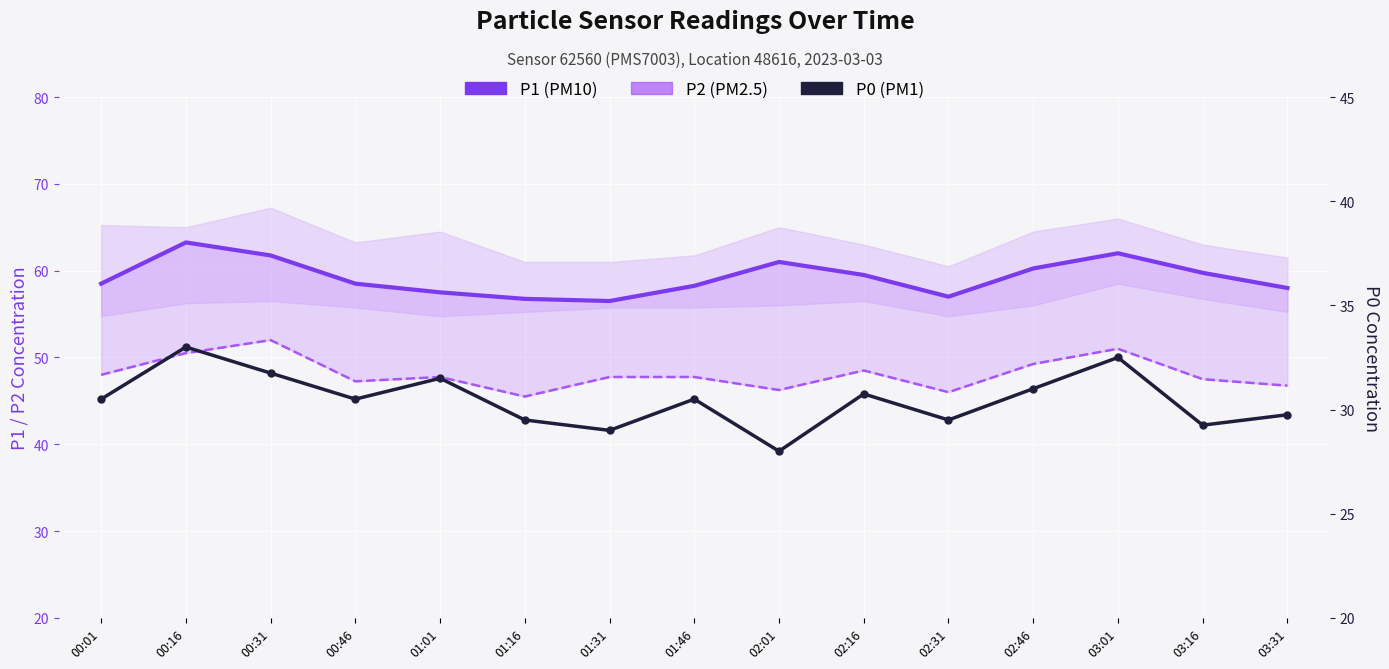

At how many categories does at least one series exceed 31?

15